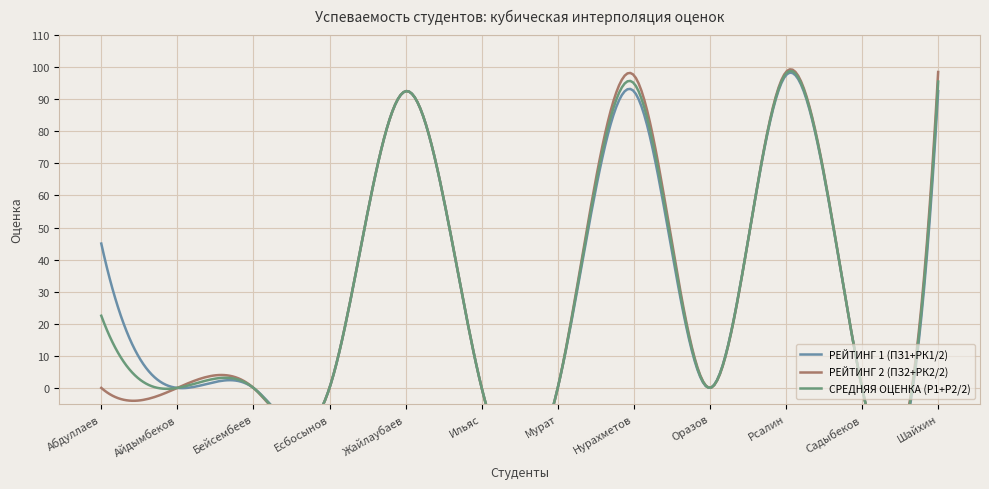

List the series in order of their overall mean, highest first.

РЕЙТИНГ 1 (ПЗ1+РК1/2), СРЕДНЯЯ ОЦЕНКА (Р1+Р2/2), РЕЙТИНГ 2 (ПЗ2+РК2/2)